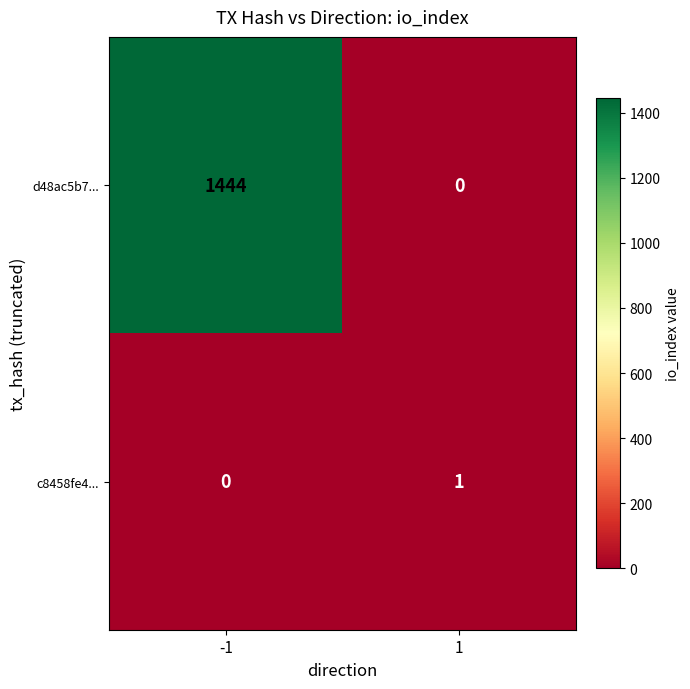

Reading left to right, extract all data points from this chart.

d48ac5b7...: -1=1444	1=0
c8458fe4...: -1=0	1=1